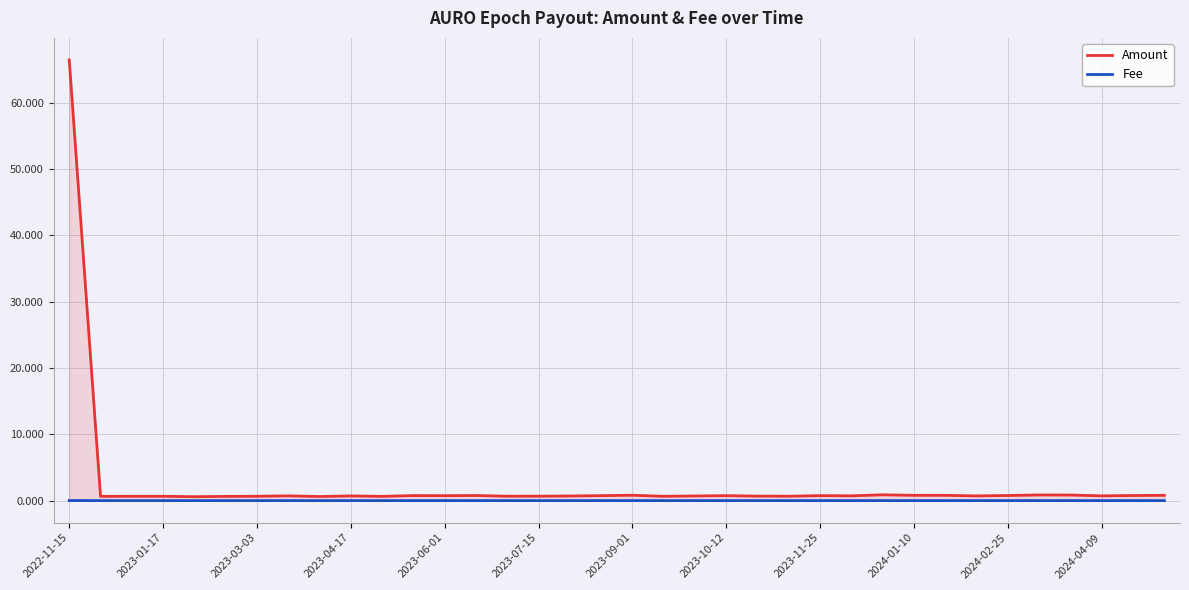

At how many categories does at least one series exceed 22?

1